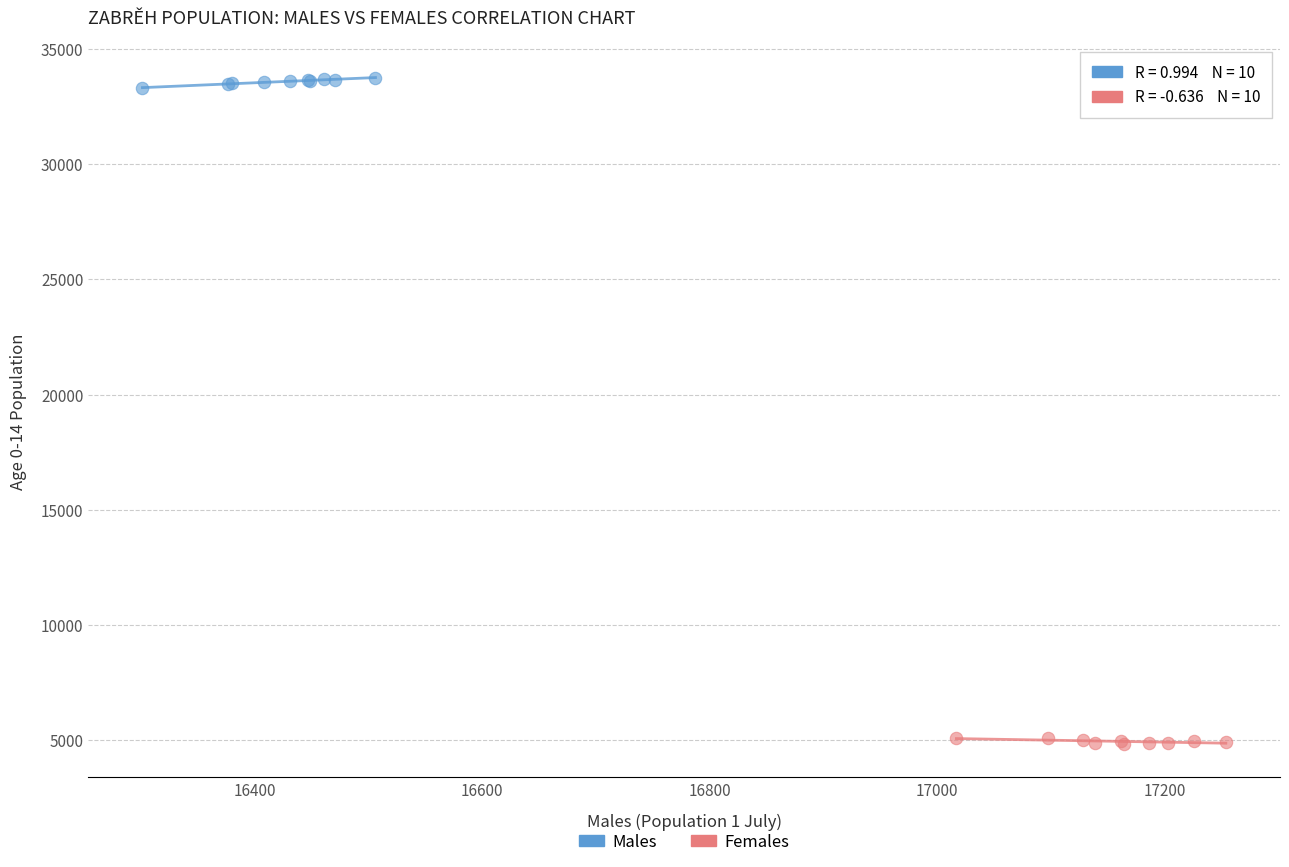

Which series contains the highest Y value?

Males